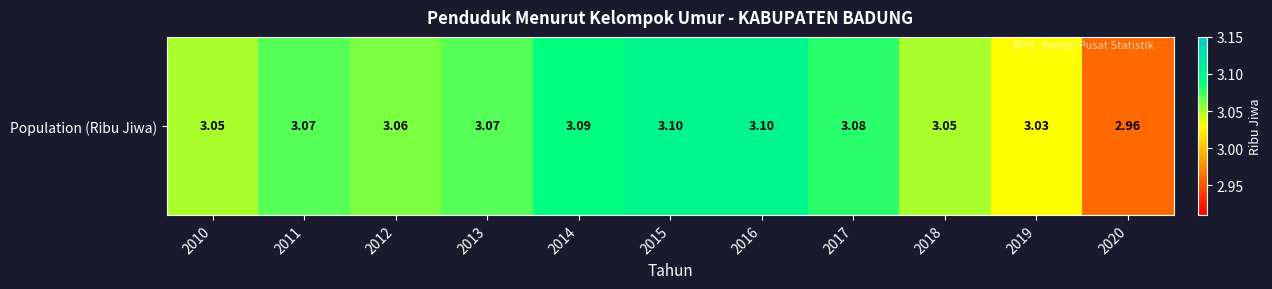

True or false: the data shows 3.1 at 2014.

True